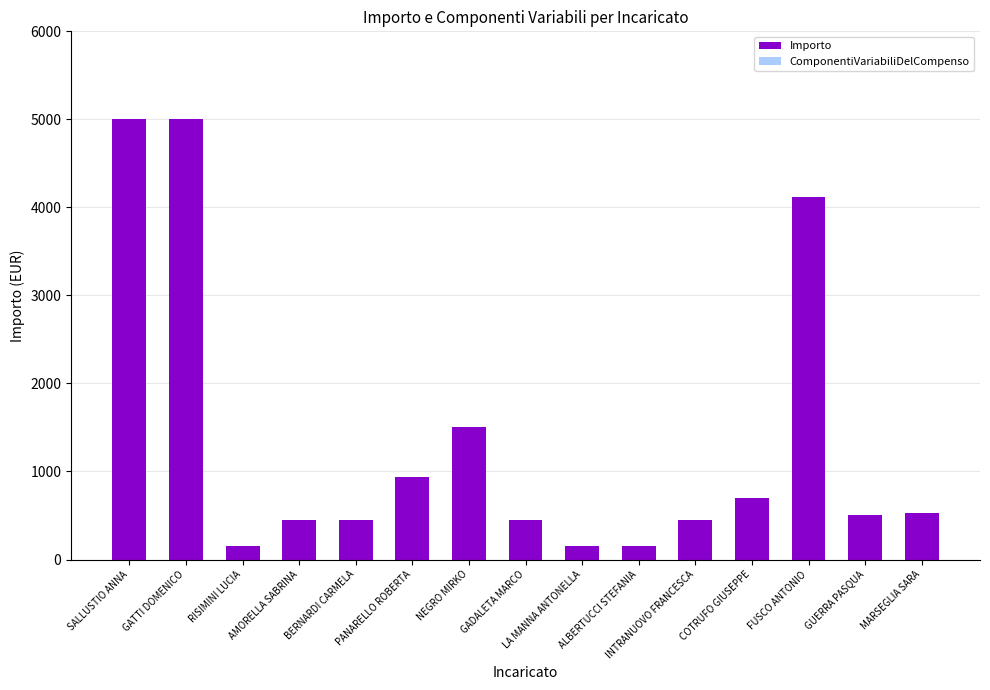

What is the smallest value displayed?

150.0